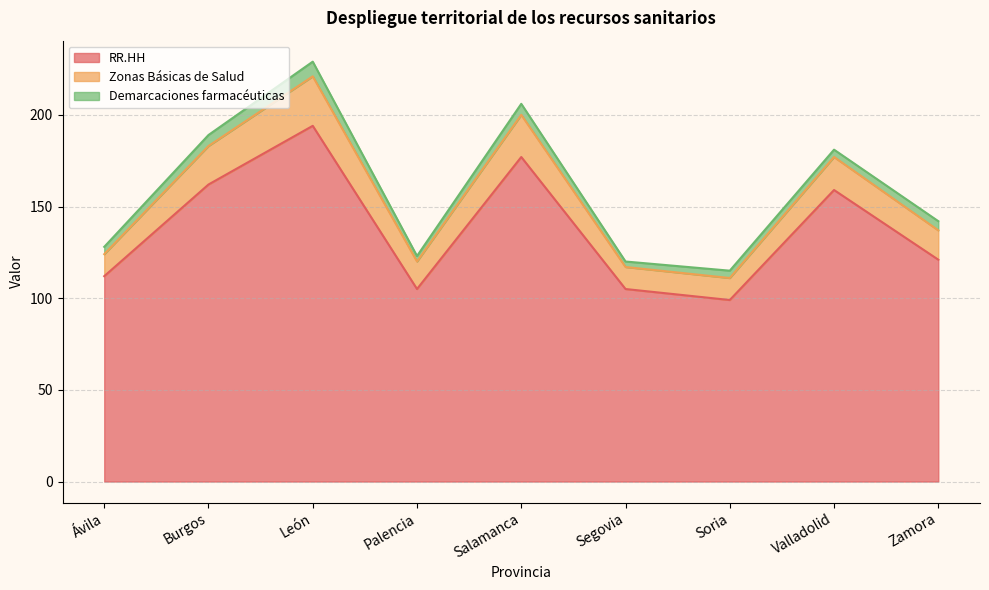

At Palencia, list the series in order from smallest to largest.

Demarcaciones farmacéuticas, Zonas Básicas de Salud, RR.HH